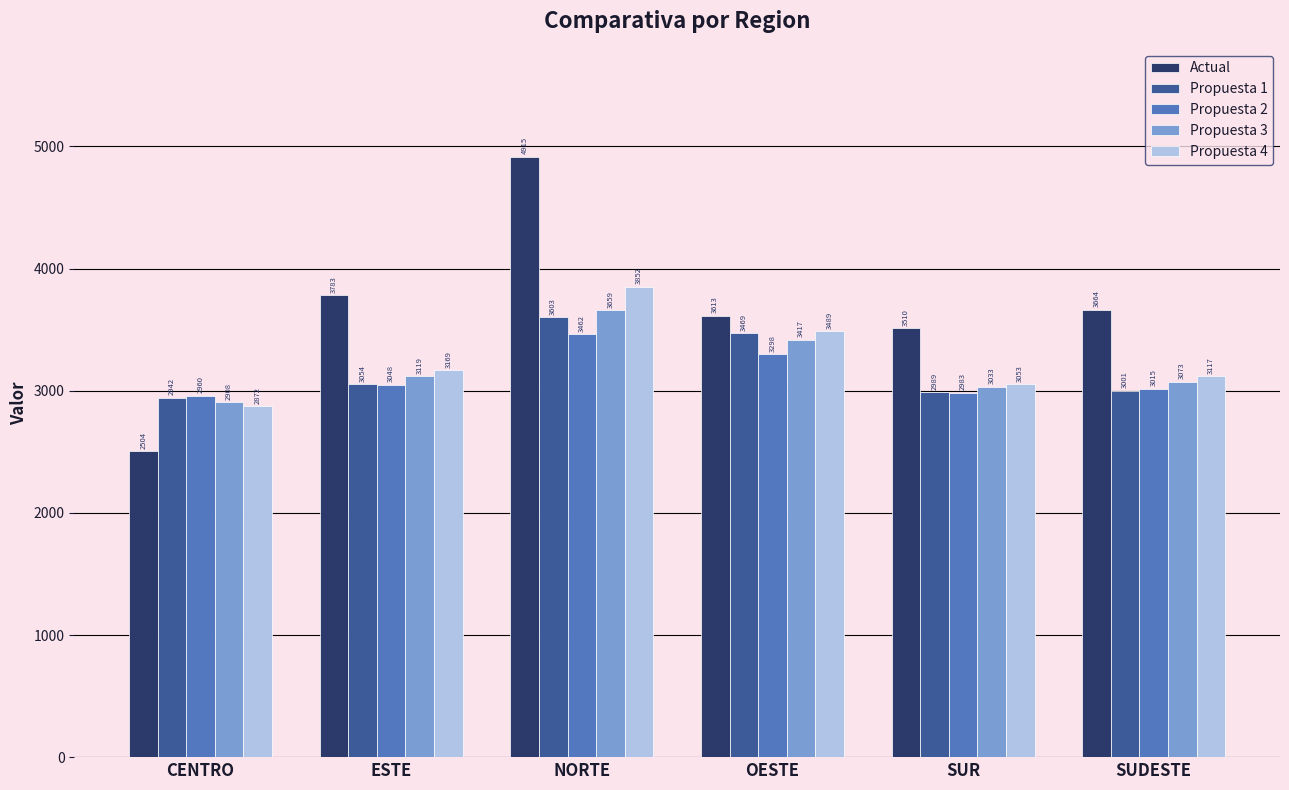

What is the label of the 3rd bar from the left?

NORTE